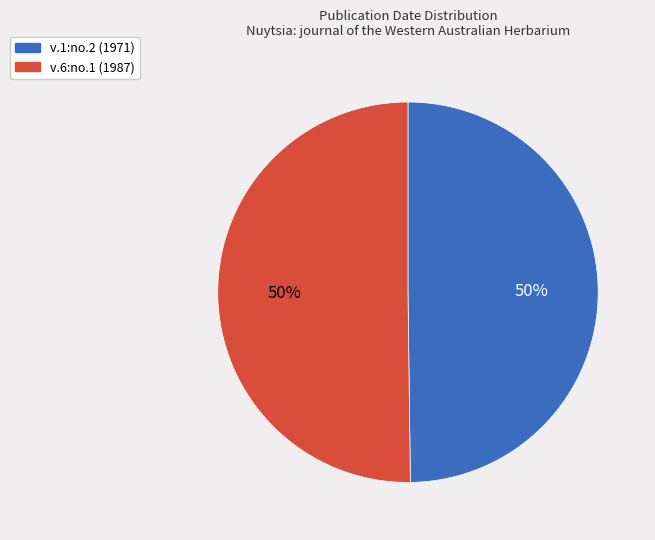

To the nearest percent, what is the average slice percentage?

50%